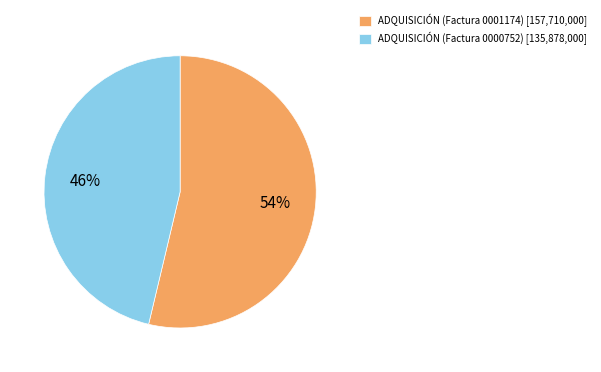

To the nearest percent, what is the average slice percentage?

50%